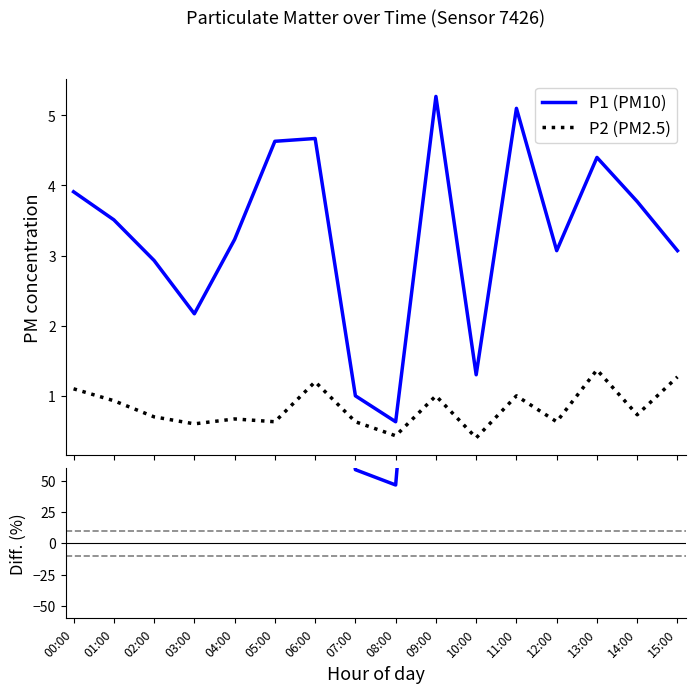

True or false: Diff. and P2 (PM2.5) intersect in this chart.

False